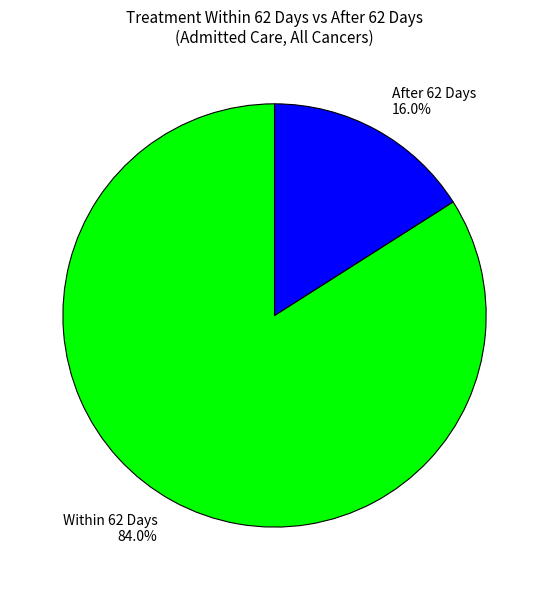

Rank the categories by value from lowest to highest.

After 62 Days, Within 62 Days